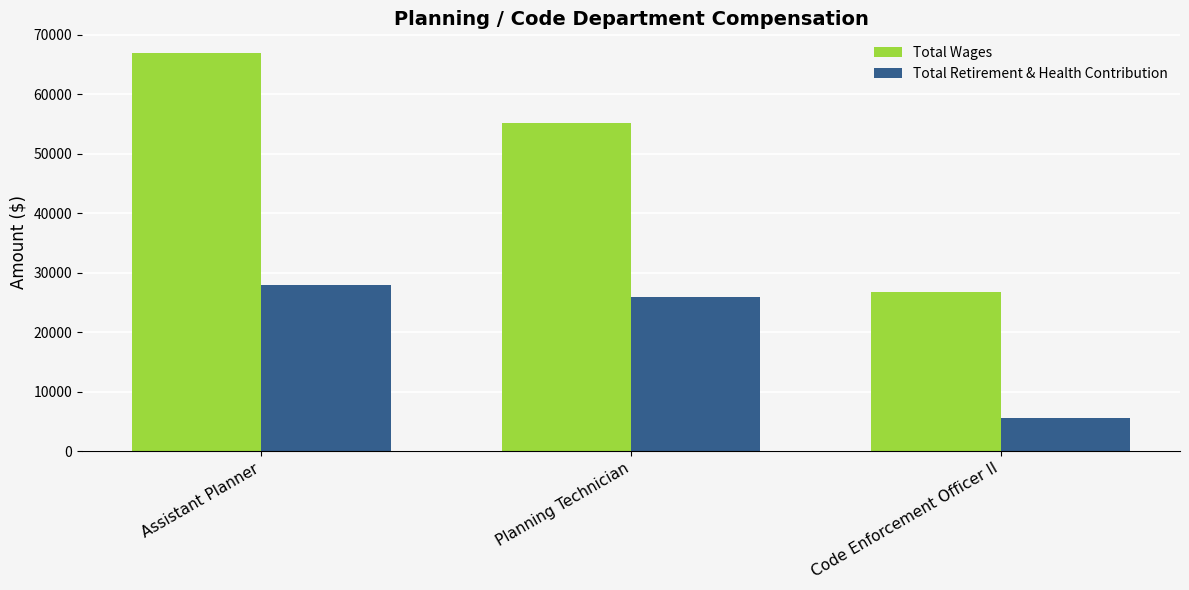

What is the difference between the highest and lowest values at Assistant Planner?

39020